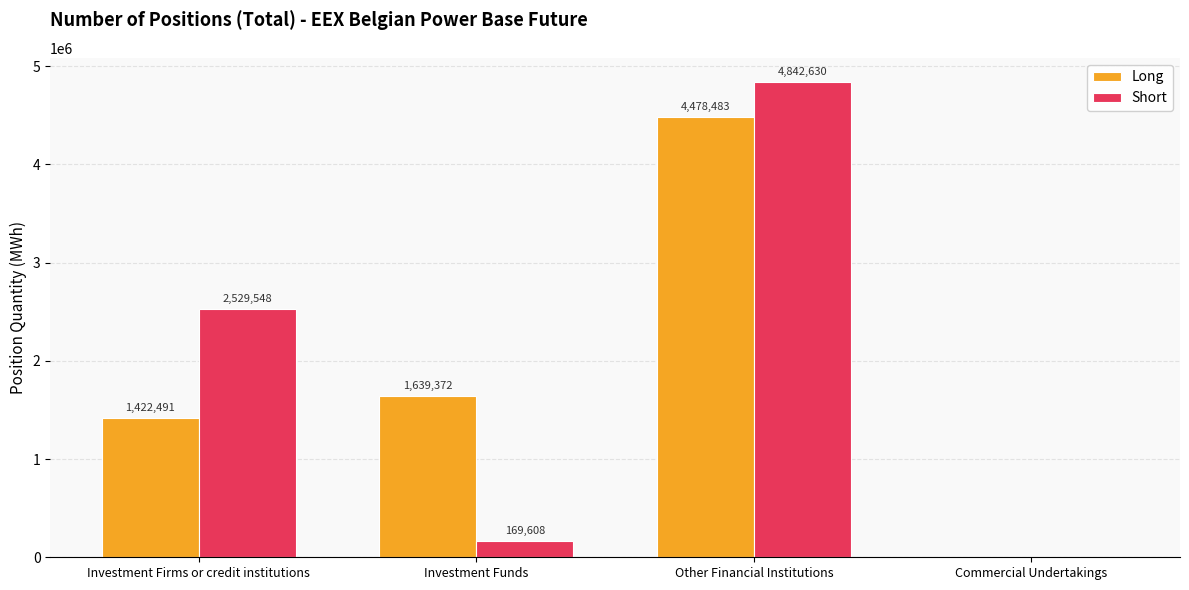

What is the maximum value shown in the chart?

4842630